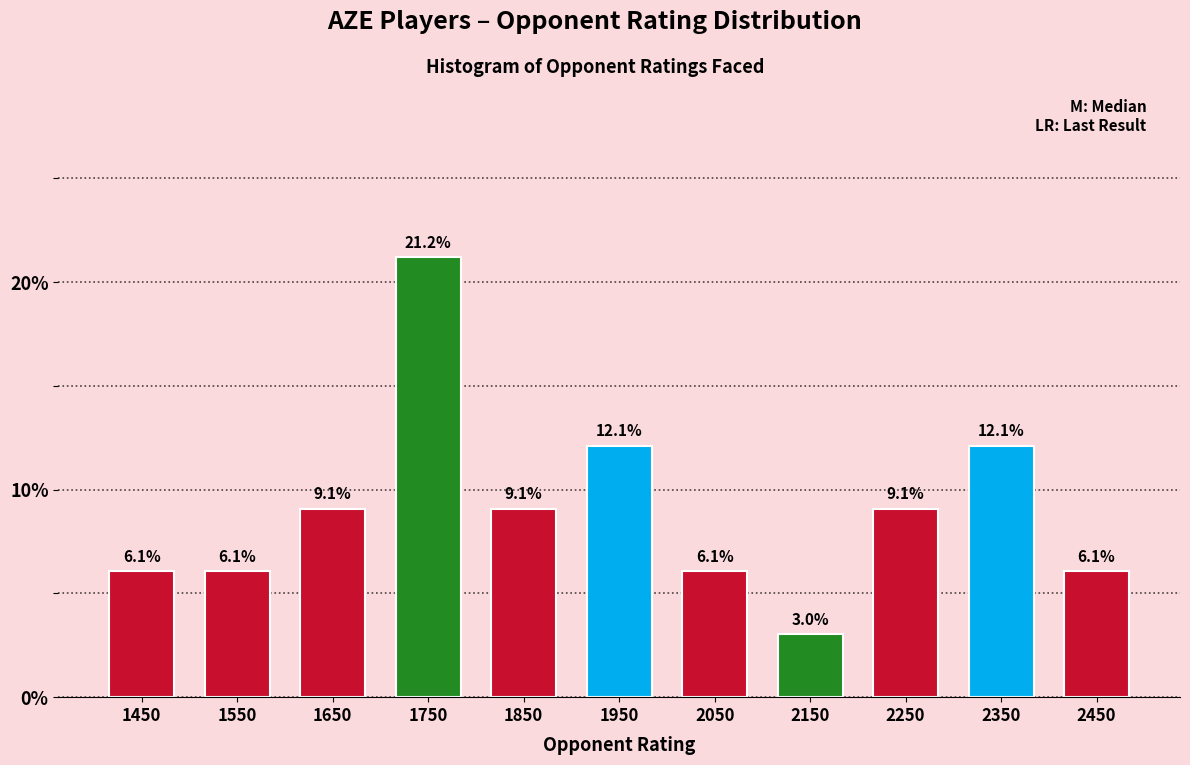

Which range on the x-axis has the tallest bar?

1700 to 1800